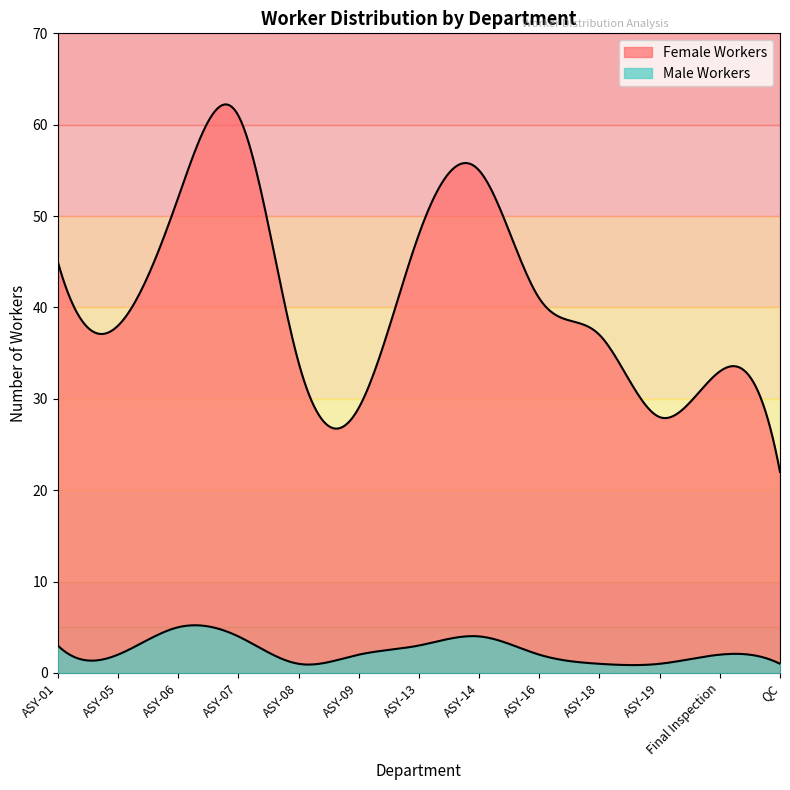

True or false: Female Workers and Male Workers cross at least once.

False